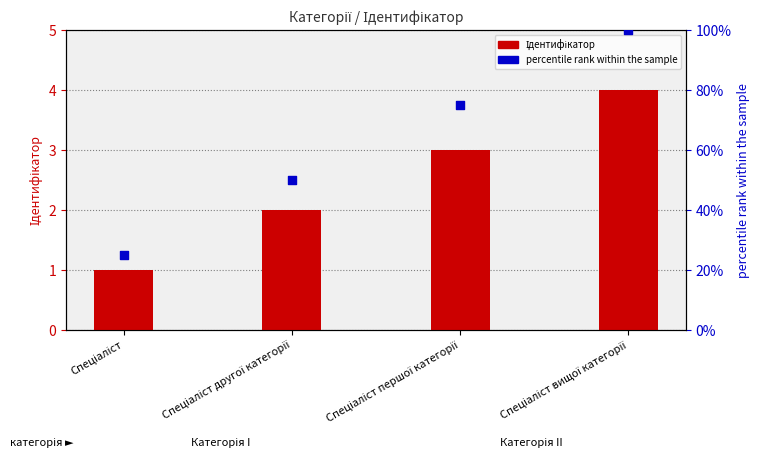

At how many categories does at least one series exceed 4?

4